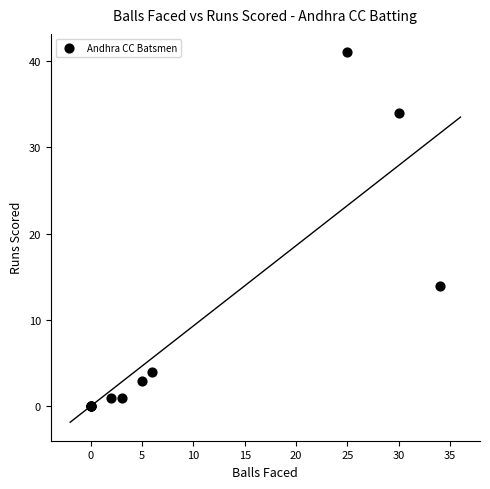

What Y value in the scatter plot is closest to 20?

14